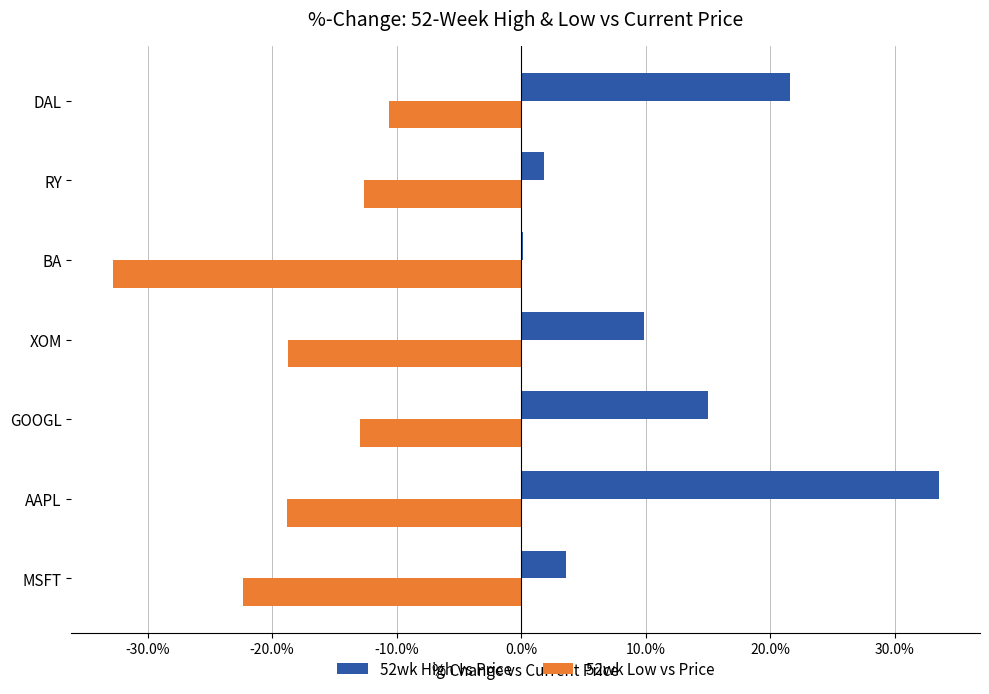

At which label is 52wk High vs Price closest to 16?

GOOGL